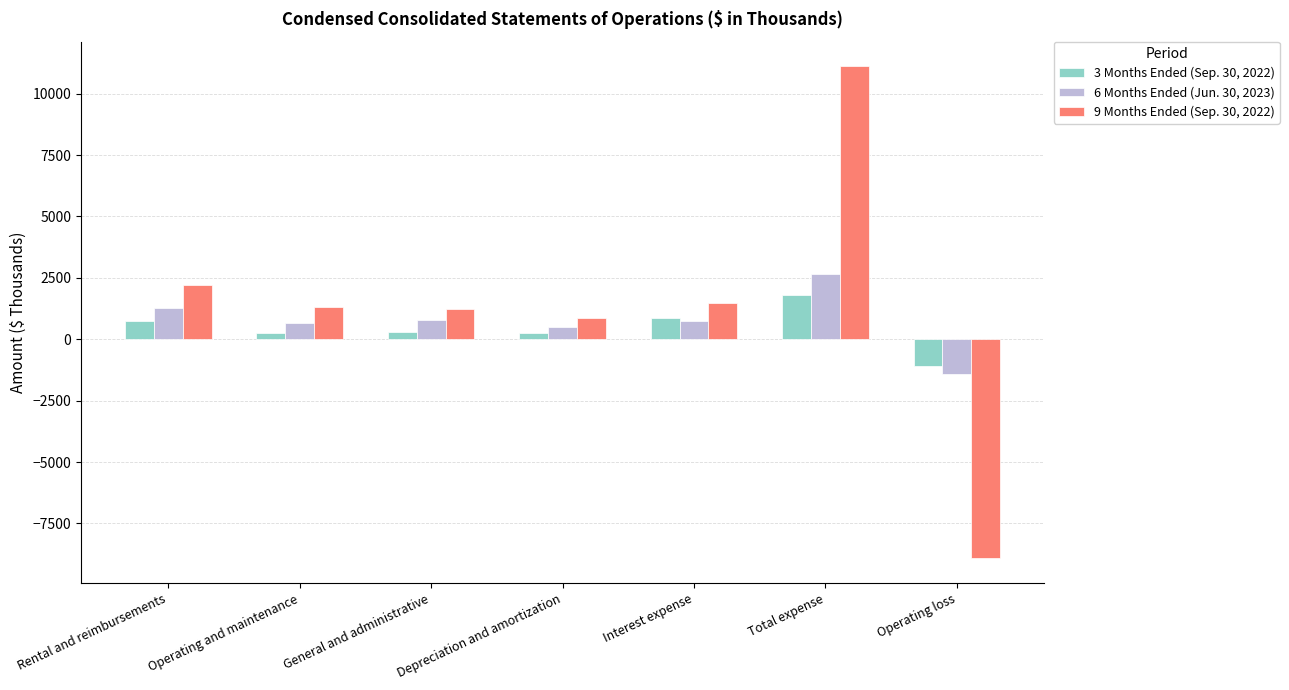

Is it true that 3 Months Ended (Sep. 30, 2022) equals 852 at Interest expense?

True